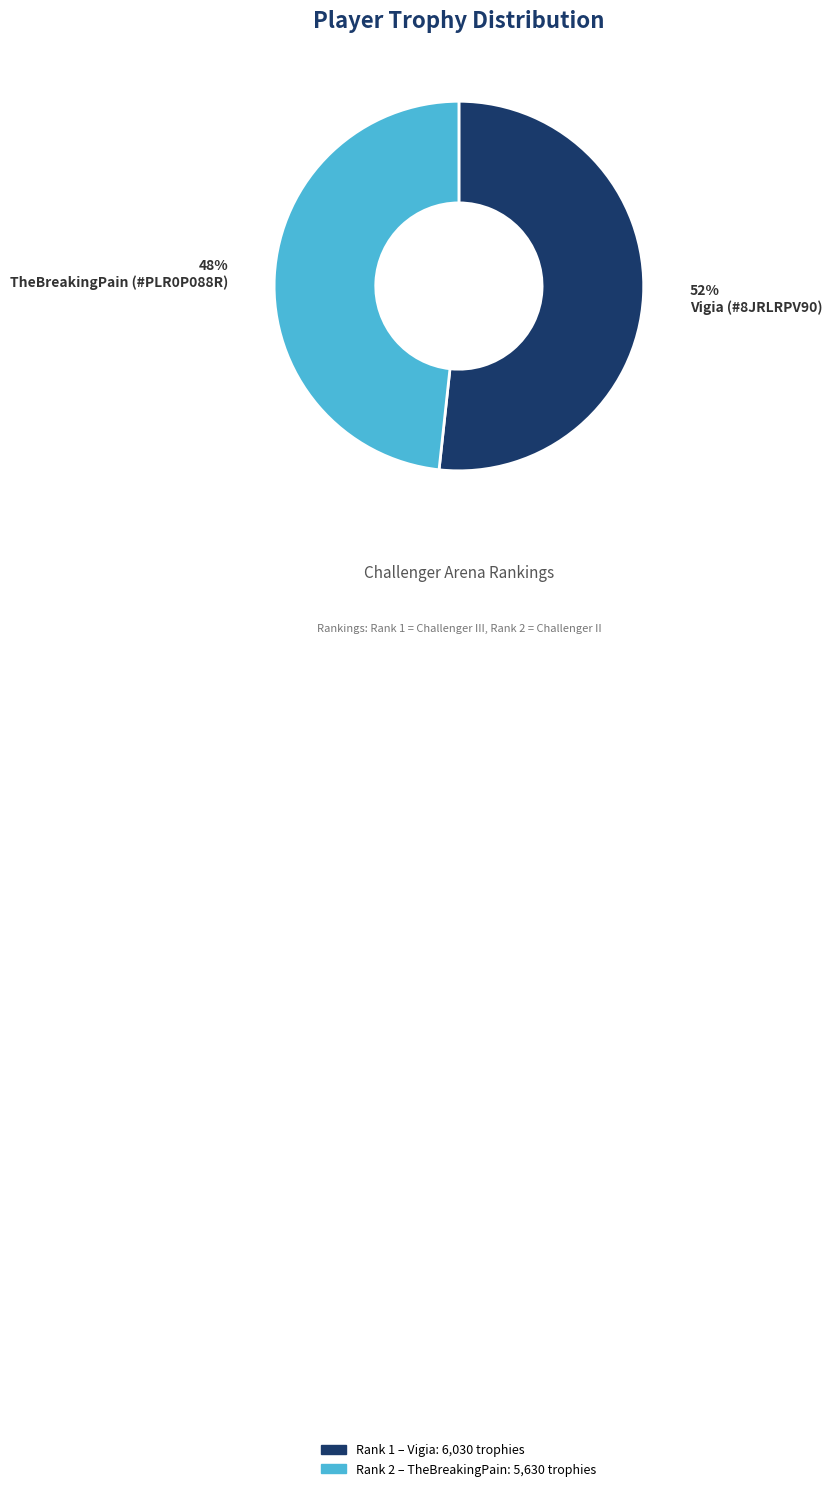

To the nearest percent, what is the average slice percentage?

50%